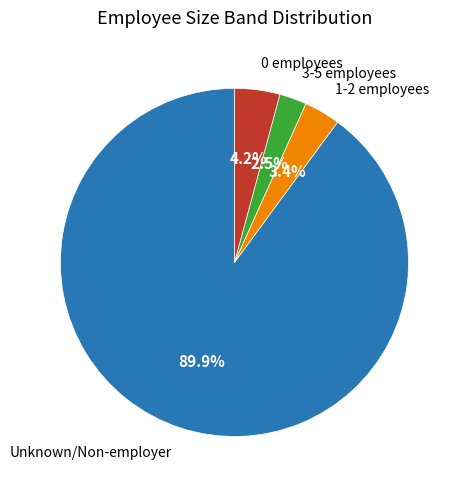

To the nearest percent, what is the difference between the largest and smallest slice percentages?

87%